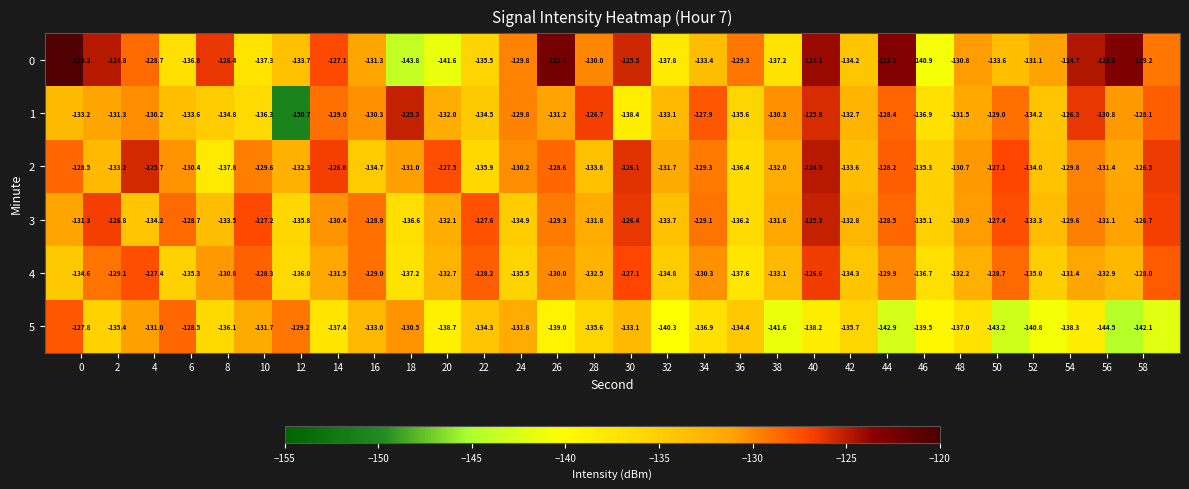

What is the difference between the maximum and minimum values in the 3 series?

11.3